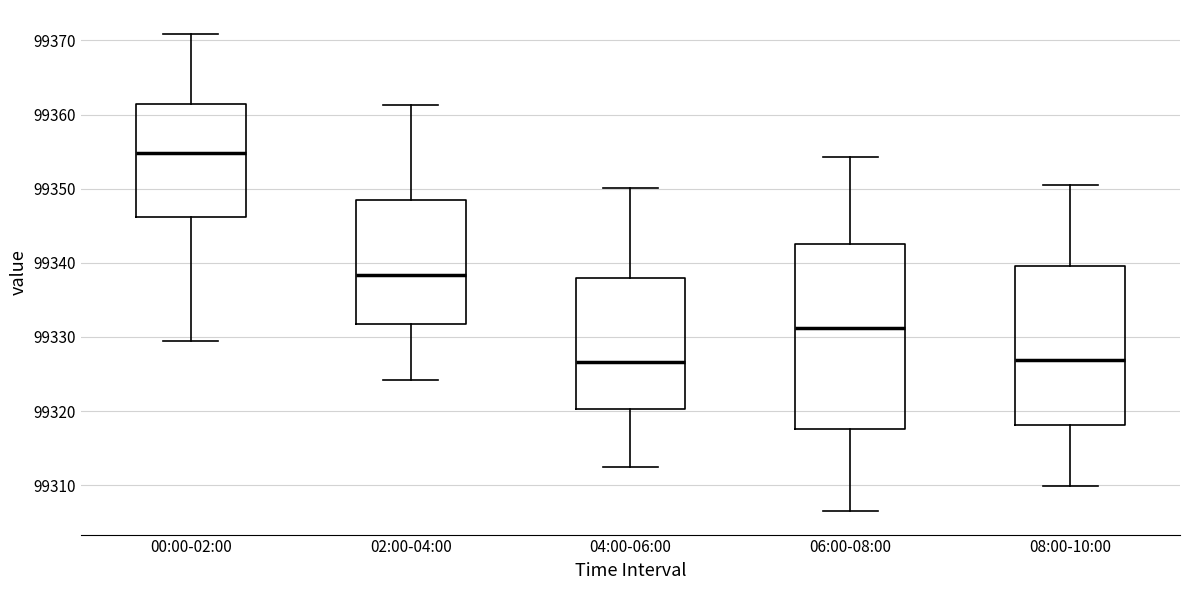

Which box is the tallest, from its lower edge to its upper edge?

06:00-08:00